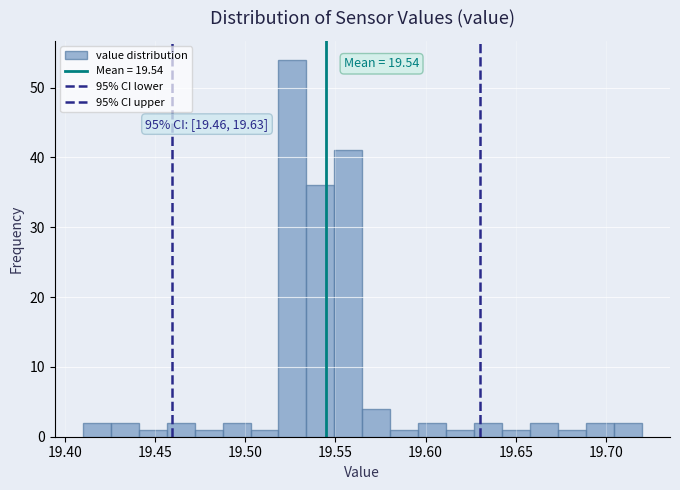

Read against the x-axis, roughly where is the centre of the tallest bar?

19.525